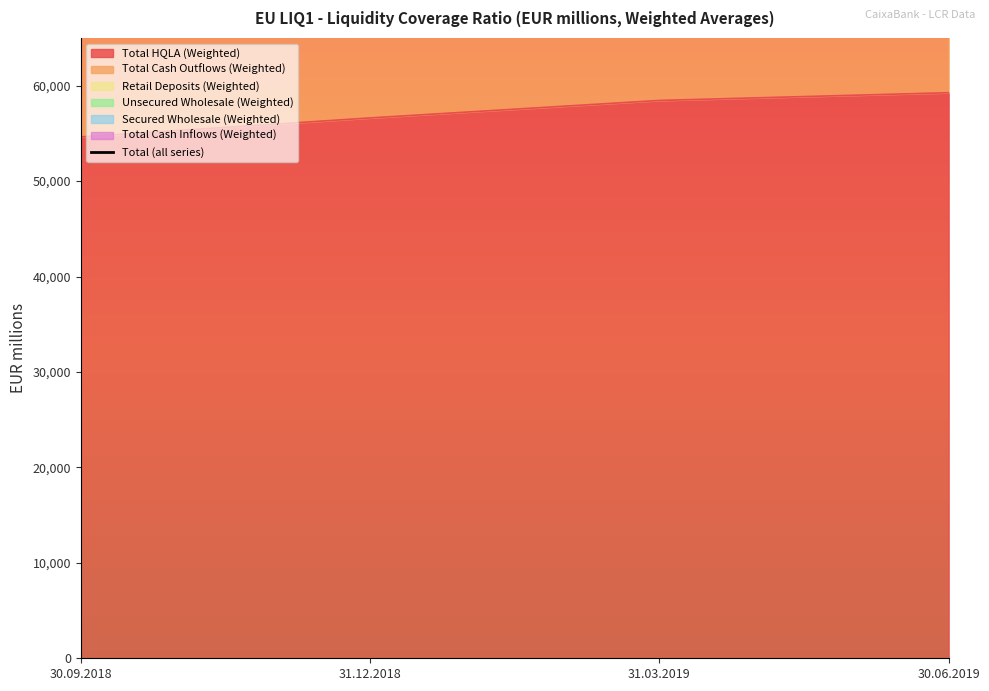

What is the label of the 1st point from the left?

30.09.2018